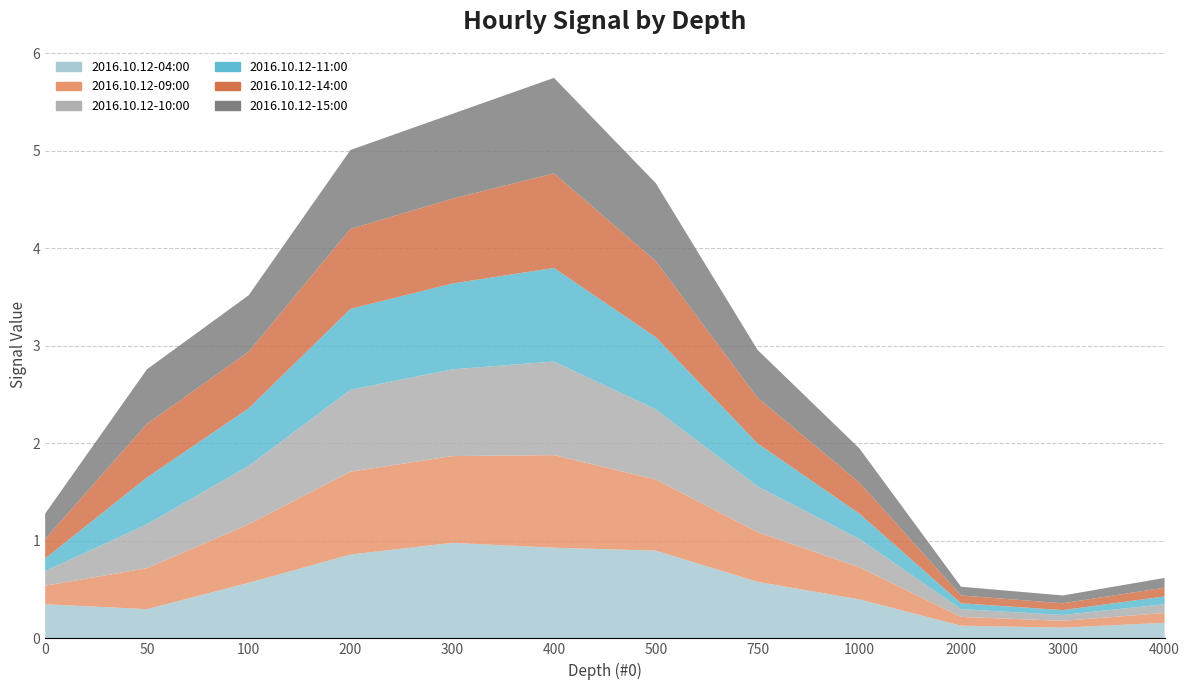

Reading left to right, list all the values displayed in this chart.

2016.10.12-04:00: 0=0.3	50=0.3	100=0.6	200=0.9	300=1.0	400=0.9	500=0.9	750=0.6	1000=0.4	2000=0.1	3000=0.1	4000=0.2
2016.10.12-09:00: 0=0.2	50=0.4	100=0.6	200=0.8	300=0.9	400=0.9	500=0.7	750=0.5	1000=0.3	2000=0.1	3000=0.1	4000=0.1
2016.10.12-10:00: 0=0.1	50=0.5	100=0.6	200=0.8	300=0.9	400=1.0	500=0.7	750=0.5	1000=0.3	2000=0.1	3000=0.1	4000=0.1
2016.10.12-11:00: 0=0.1	50=0.5	100=0.6	200=0.8	300=0.9	400=1.0	500=0.7	750=0.4	1000=0.3	2000=0.1	3000=0.1	4000=0.1
2016.10.12-14:00: 0=0.2	50=0.6	100=0.6	200=0.8	300=0.9	400=1.0	500=0.8	750=0.5	1000=0.3	2000=0.1	3000=0.1	4000=0.1
2016.10.12-15:00: 0=0.3	50=0.6	100=0.6	200=0.8	300=0.9	400=1.0	500=0.8	750=0.5	1000=0.3	2000=0.1	3000=0.1	4000=0.1